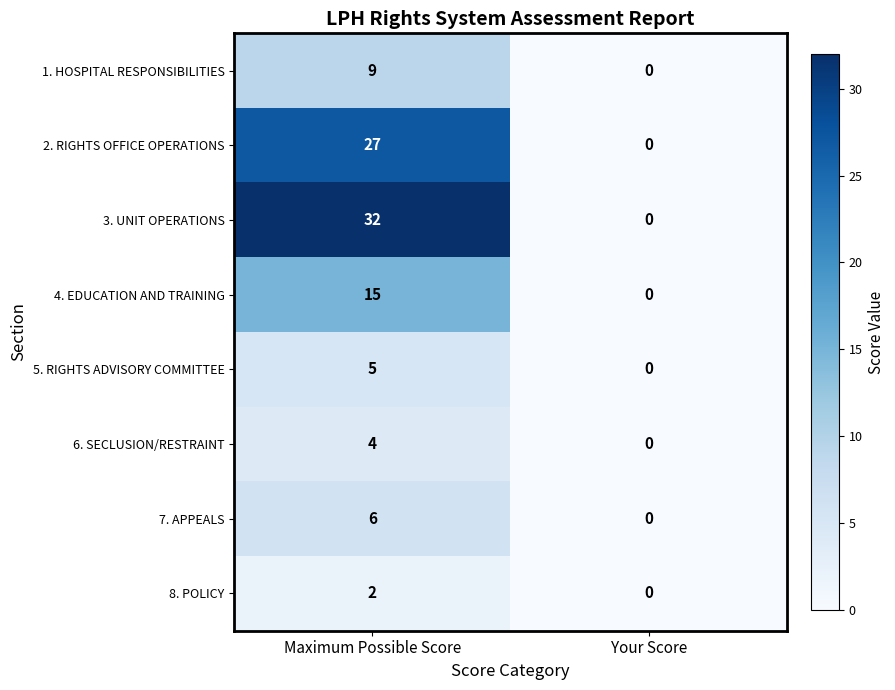

Reading left to right, list all the values displayed in this chart.

1. HOSPITAL RESPONSIBILITIES: 9	0
2. RIGHTS OFFICE OPERATIONS: 27	0
3. UNIT OPERATIONS: 32	0
4. EDUCATION AND TRAINING: 15	0
5. RIGHTS ADVISORY COMMITTEE: 5	0
6. SECLUSION/RESTRAINT: 4	0
7. APPEALS: 6	0
8. POLICY: 2	0